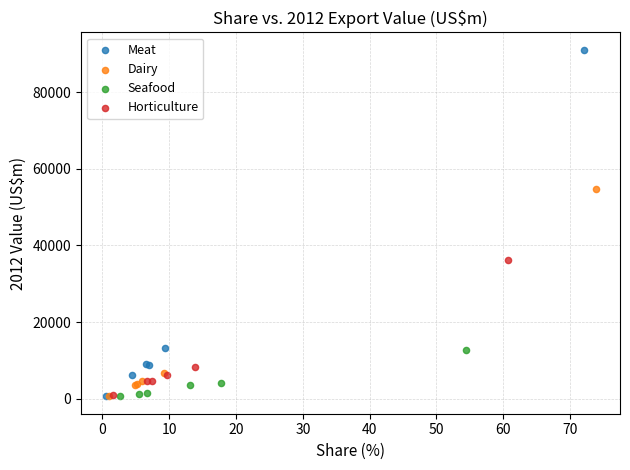

Which series reaches the maximum Y coordinate?

Meat